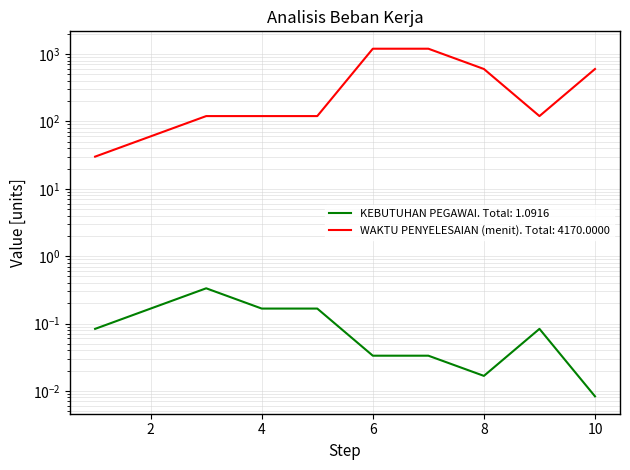

Reading left to right, extract all data points from this chart.

KEBUTUHAN PEGAWAI: 1=0.1	2=0.2	3=0.3	4=0.2	5=0.2	6=0.0	7=0.0	8=0.0	9=0.1	10=0.0
WAKTU PENYELESAIAN (menit): 1=30.0	2=60.0	3=120.0	4=120.0	5=120.0	6=1200.0	7=1200.0	8=600.0	9=120.0	10=600.0